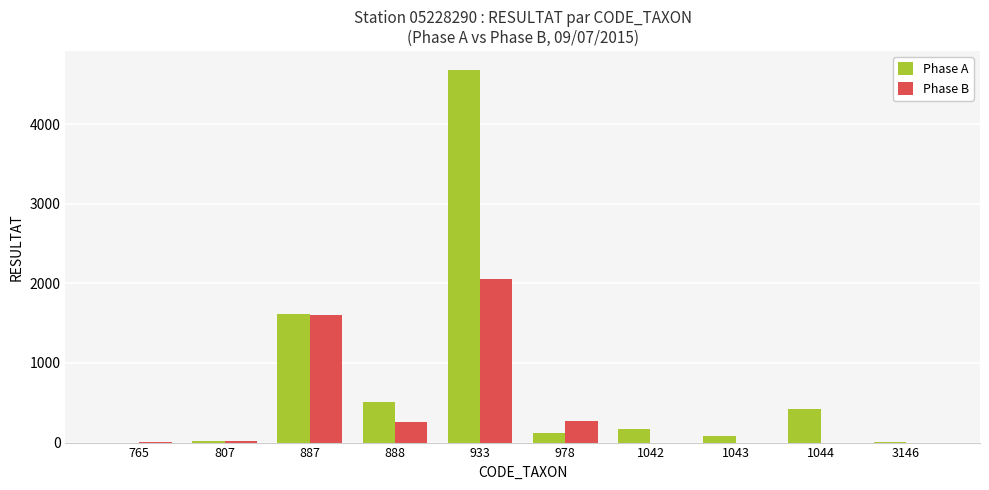

The value of Phase B at 1043 is 0. True or false?

True